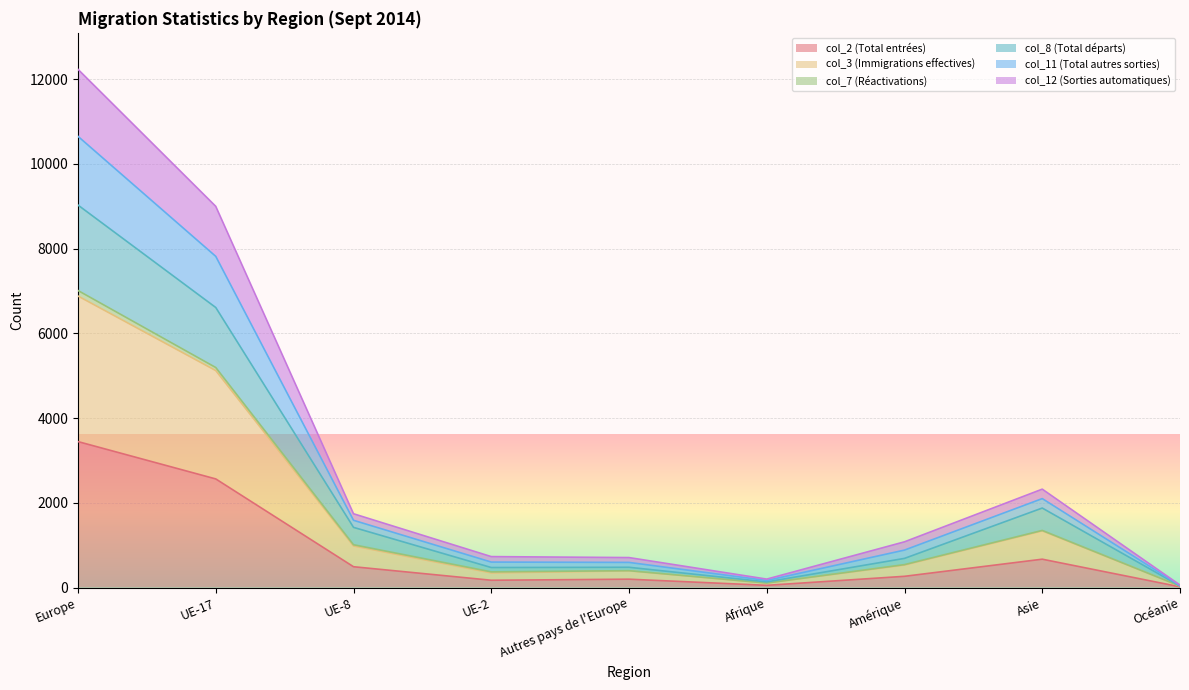

At which label does col_11 (Total autres sorties) reach its minimum?

Océanie